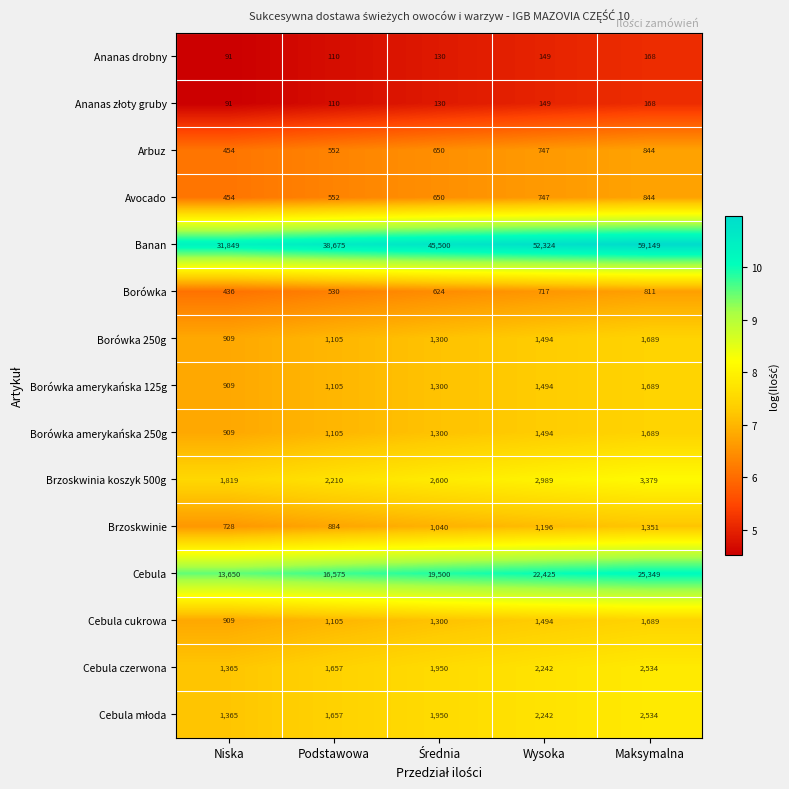

Is it true that Brzoskwinie equals 1351 at Maksymalna?

True